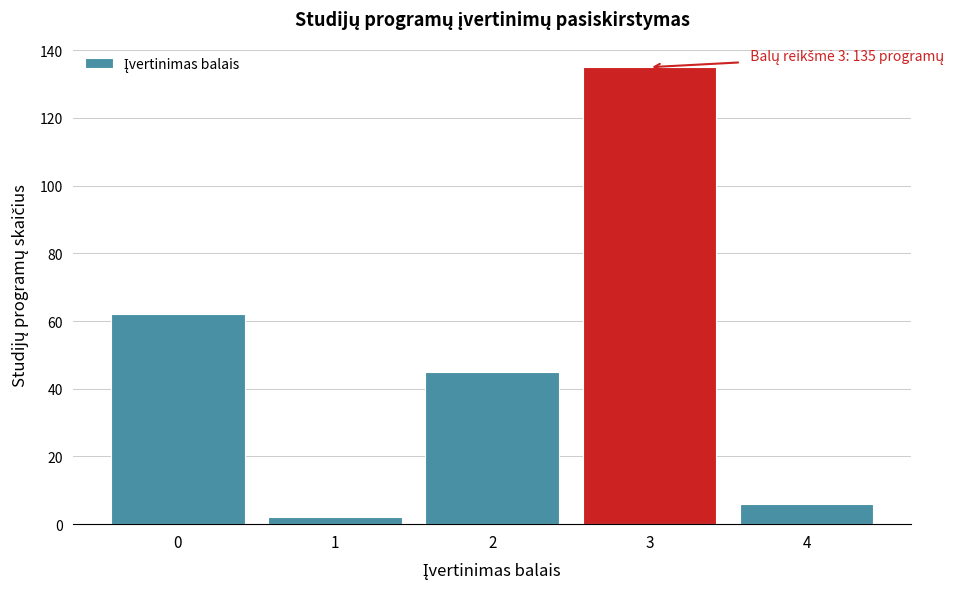

Reading left to right, transcribe all the data shown in this chart.

0=62	1=2	2=45	3=135	4=6